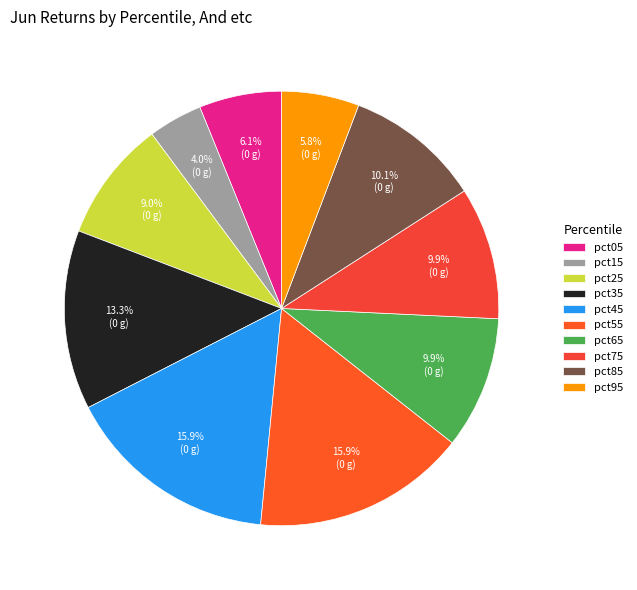

What is the largest slice in the pie chart?

pct55